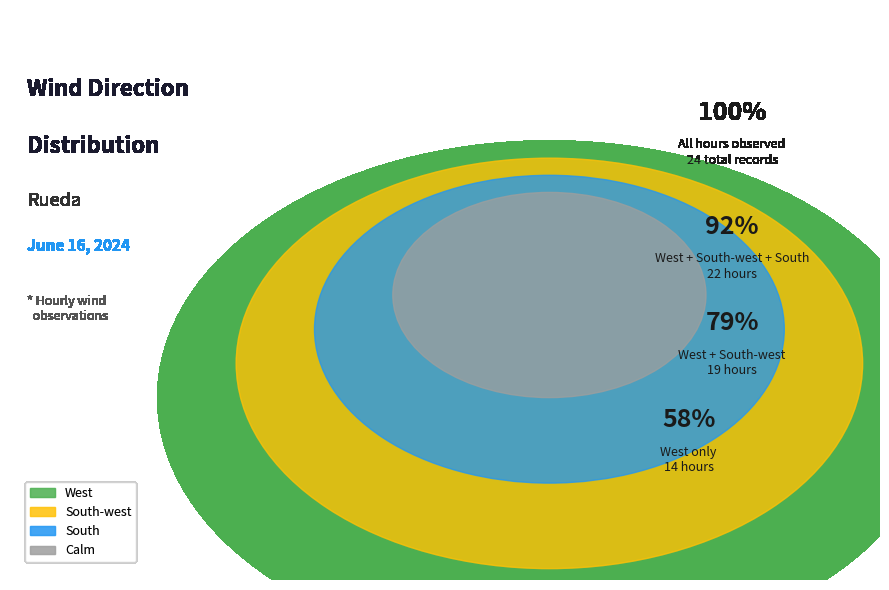

Combined, what portion of the pie is Calm and South-west?

29.2%